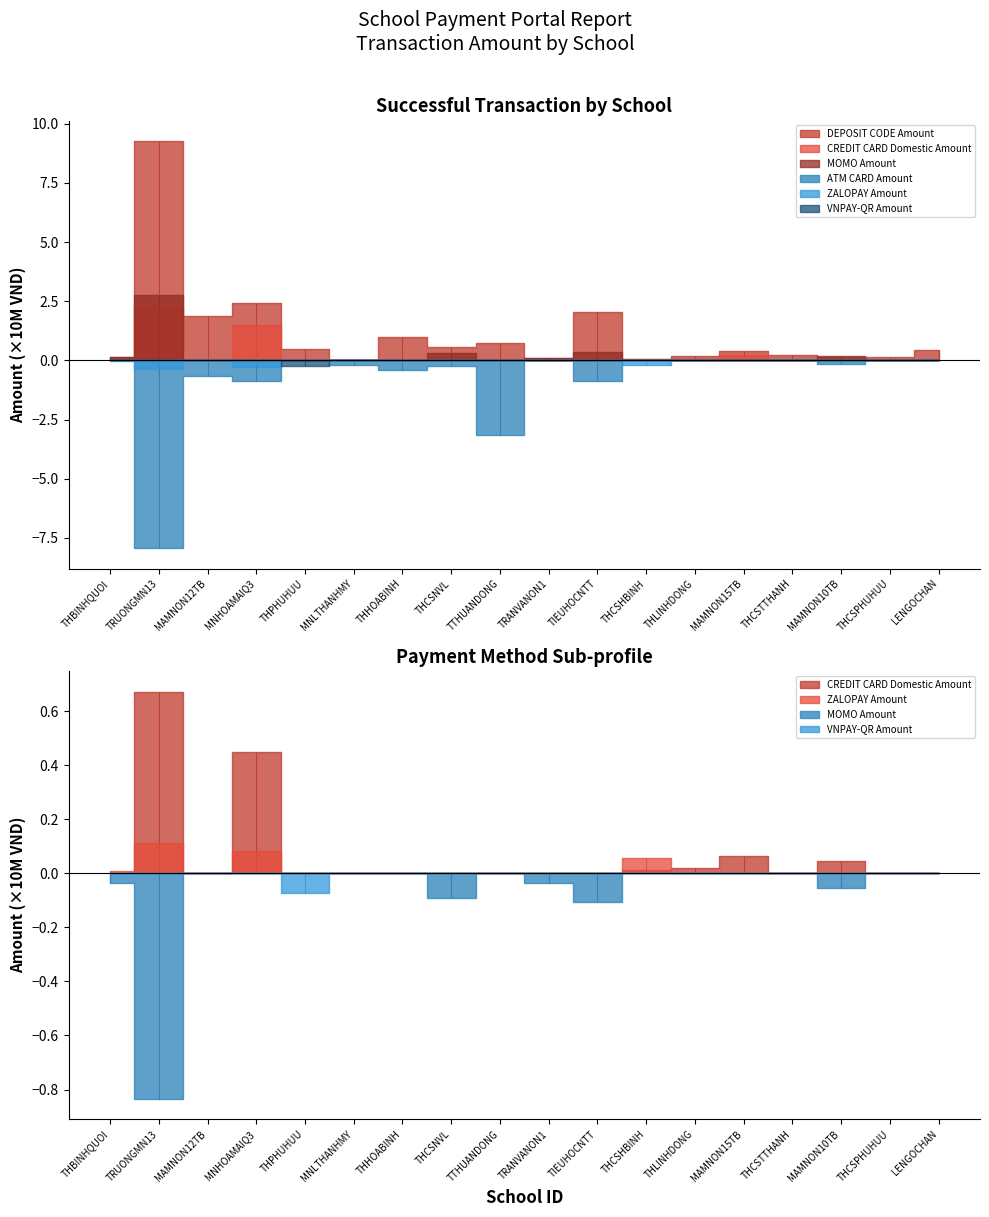

After their last crossing, which series has the higher values: DEPOSIT CODE Amount or ZALOPAY Amount?

DEPOSIT CODE Amount